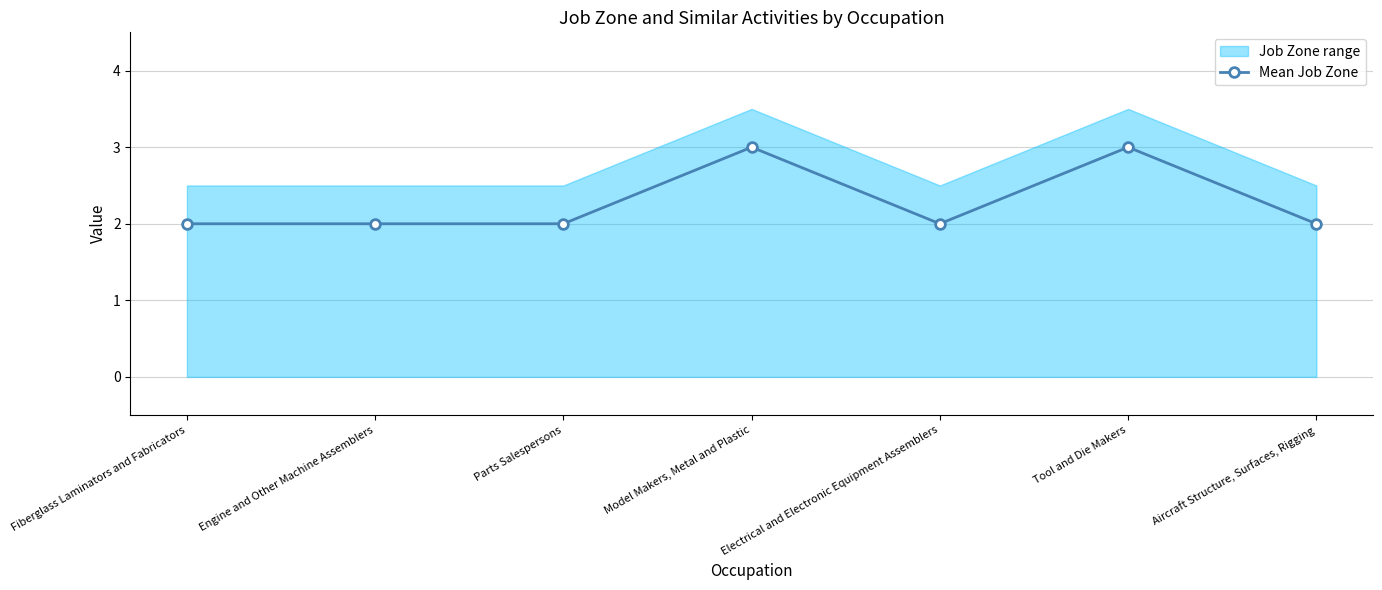

Where is the data nearest to the value 2?

Fiberglass Laminators and Fabricators